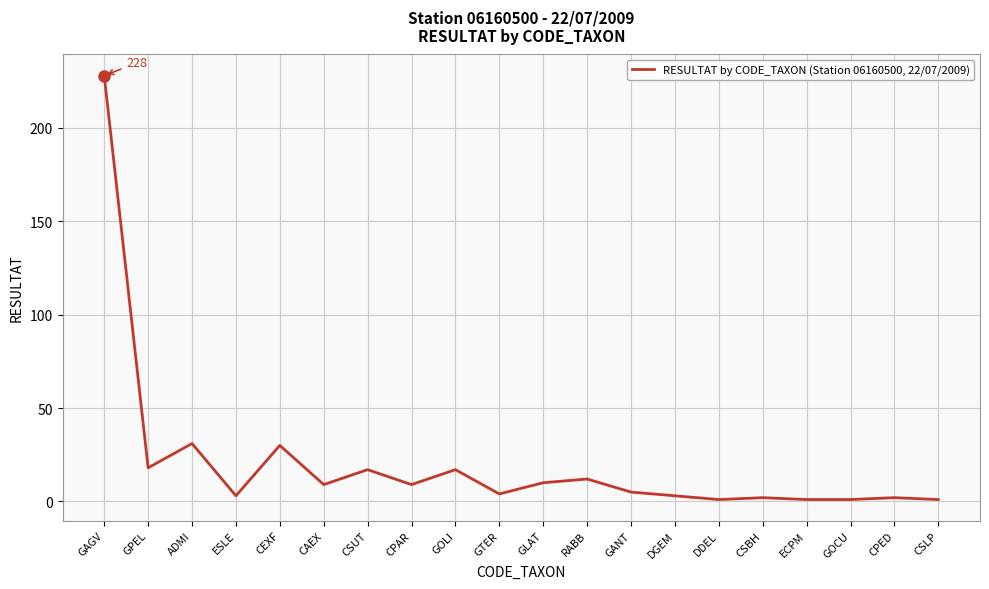

What is the difference between the maximum and minimum values?

227